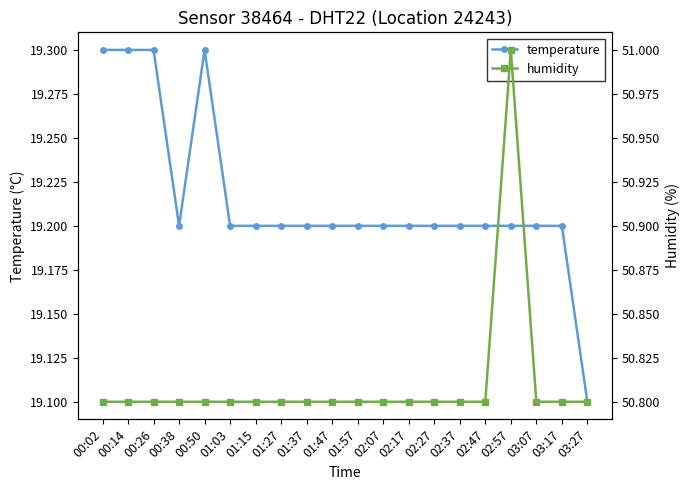

Which category has the lowest value in the temperature series?

03:27